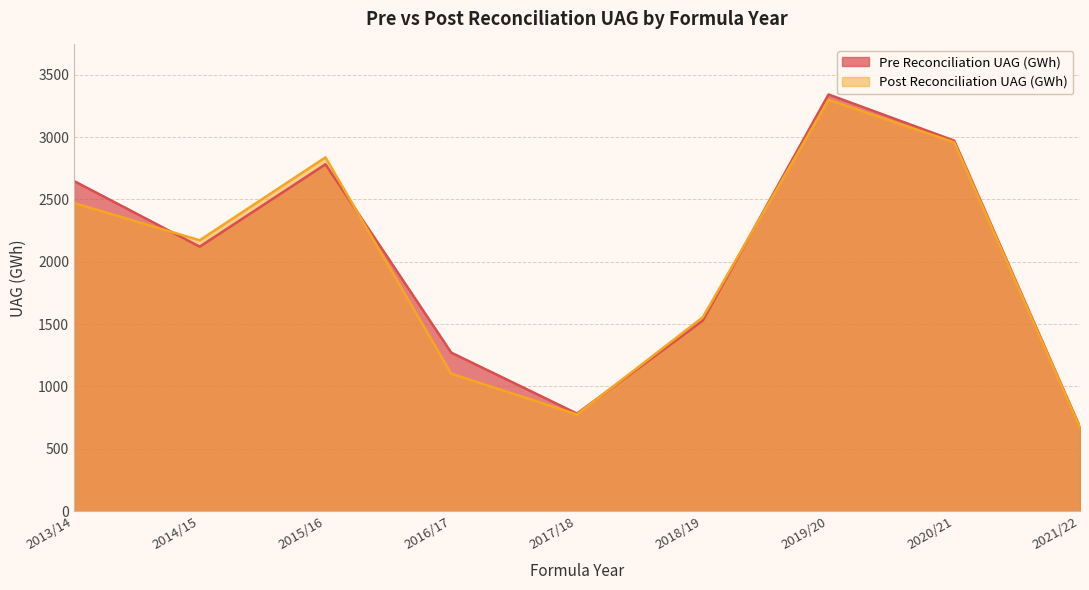

At how many categories does at least one series exceed 3022?

1